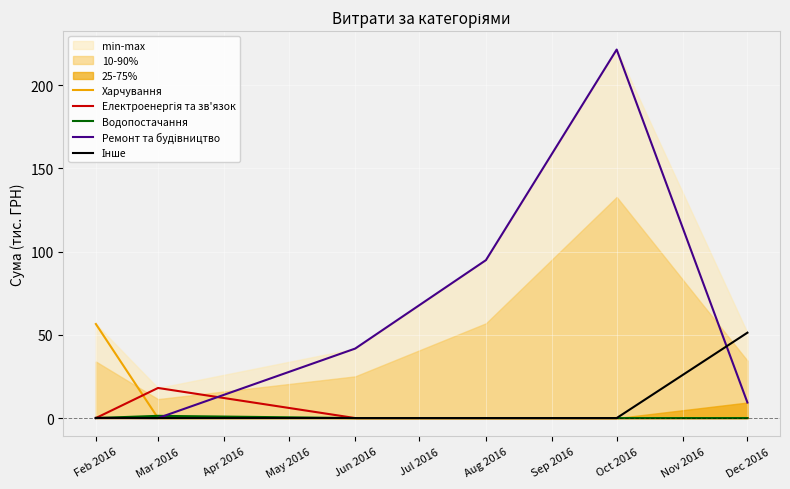

What is the average value of the Водопостачання series?

0.2